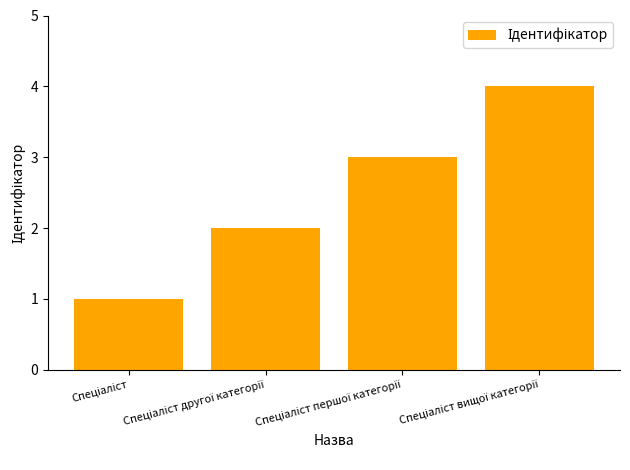

What is the greatest value displayed?

4